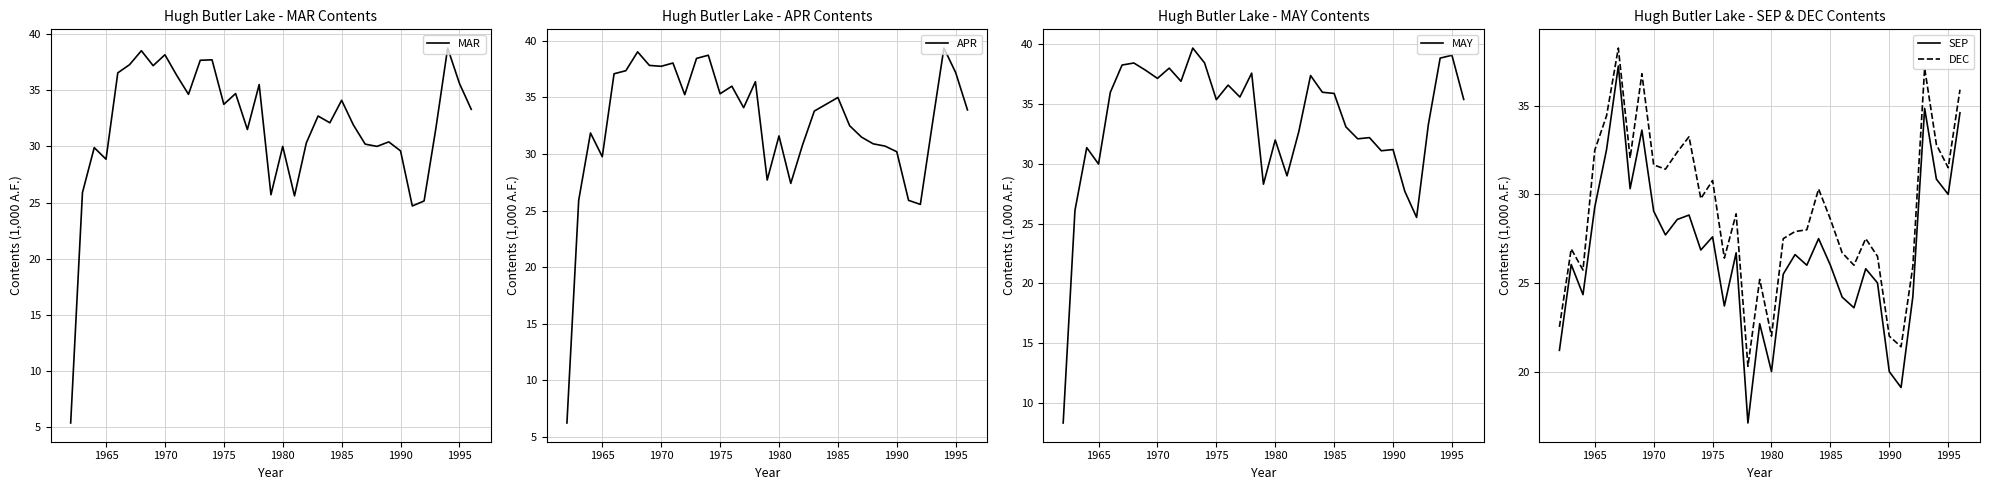

True or false: APR has a value of 11.0 at 1965.

False